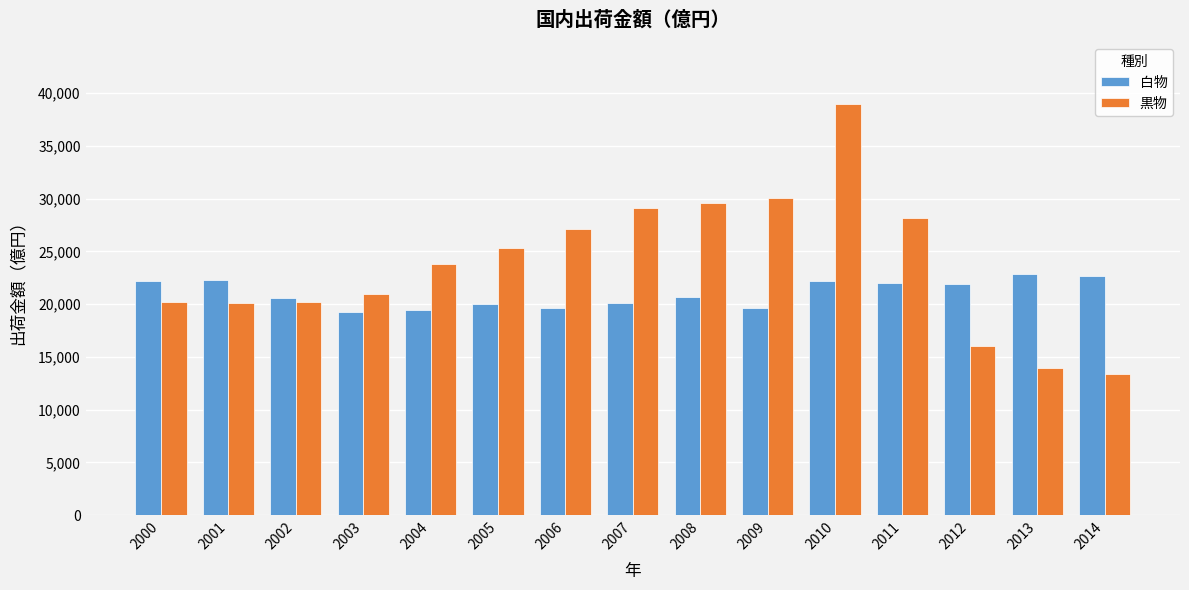

List the series in order of their overall mean, lowest first.

白物, 黒物